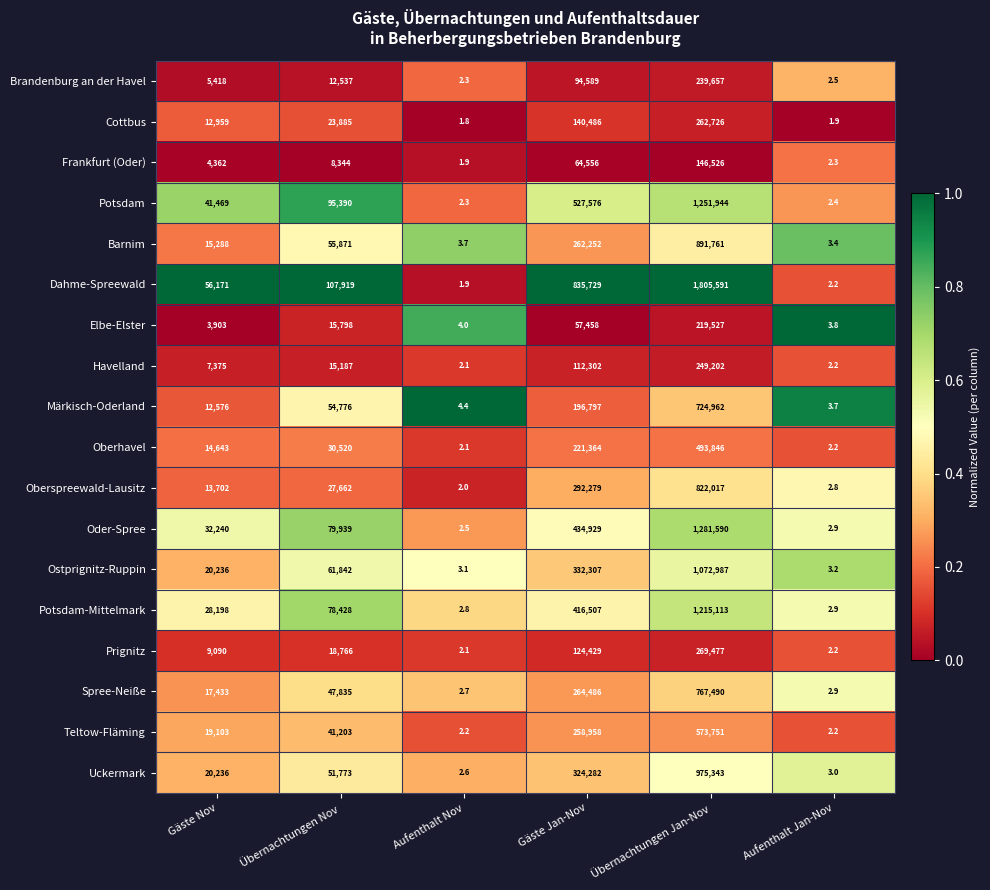

Which series has the largest total across all categories?

Dahme-Spreewald